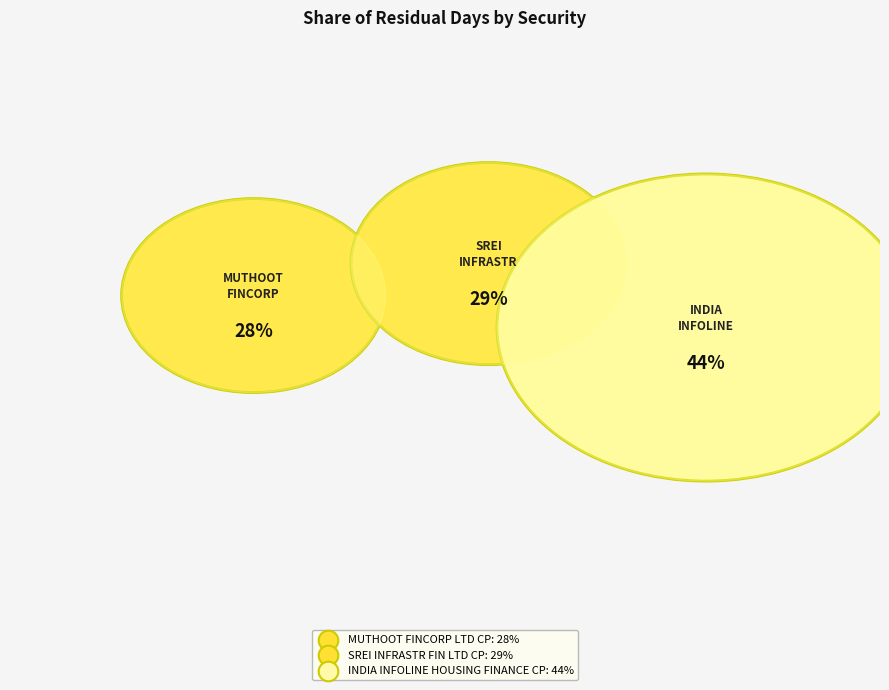

Is it true that MUTHOOT FINCORP LTD CP is 33% of the pie?

False